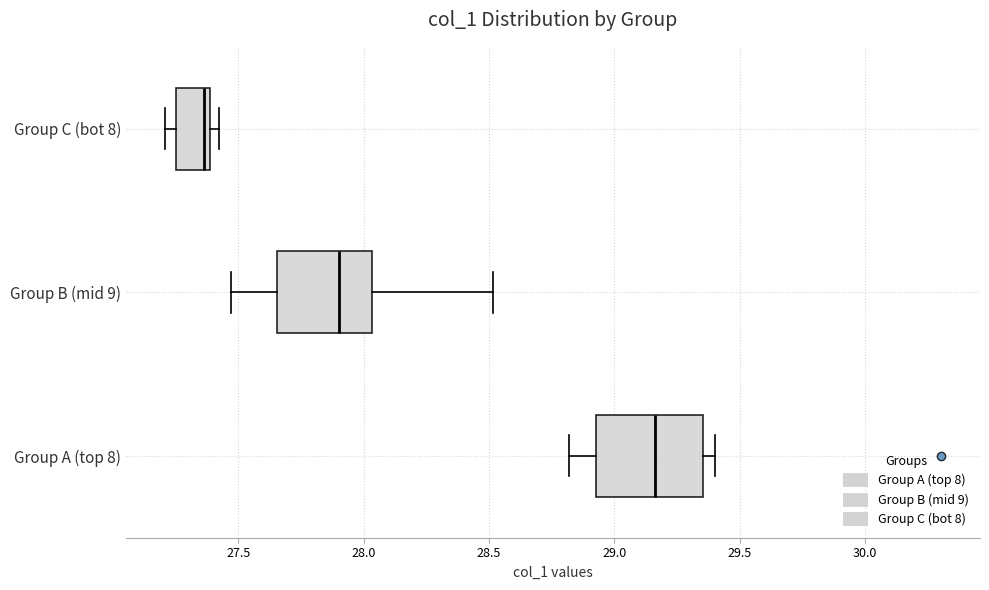

Reading bottom to top, transcribe this box plot: for each box, give where its median line is, the range the box spans, and where its two whiskers end, as read against the x-axis. The values are not printed on the chart, so give them approximately, as read against the axis.

Group A (top 8): median 29.15, box 28.95 to 29.35, whiskers 28.80 to 29.40
Group B (mid 9): median 27.90, box 27.65 to 28.05, whiskers 27.45 to 28.50
Group C (bot 8): median 27.35, box 27.25 to 27.40, whiskers 27.20 to 27.40 (just right of the box's right edge)